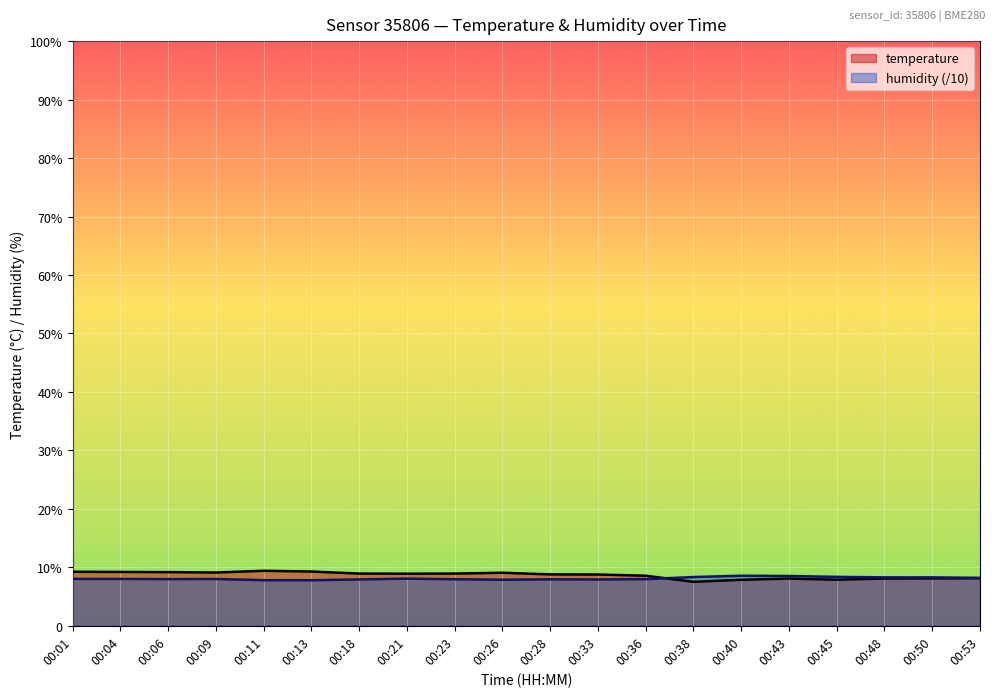

True or false: temperature has more than 1 points higher than both neighbors.

True